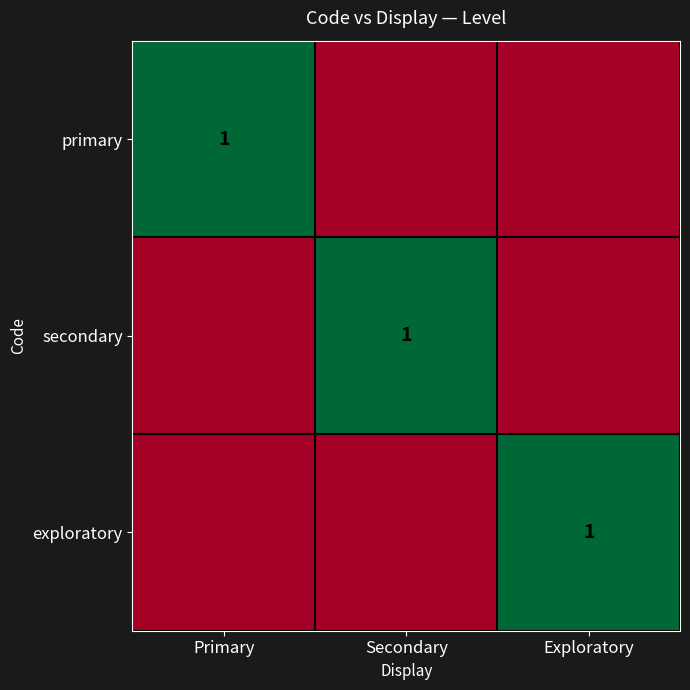

The value of secondary at Secondary is 1. True or false?

True